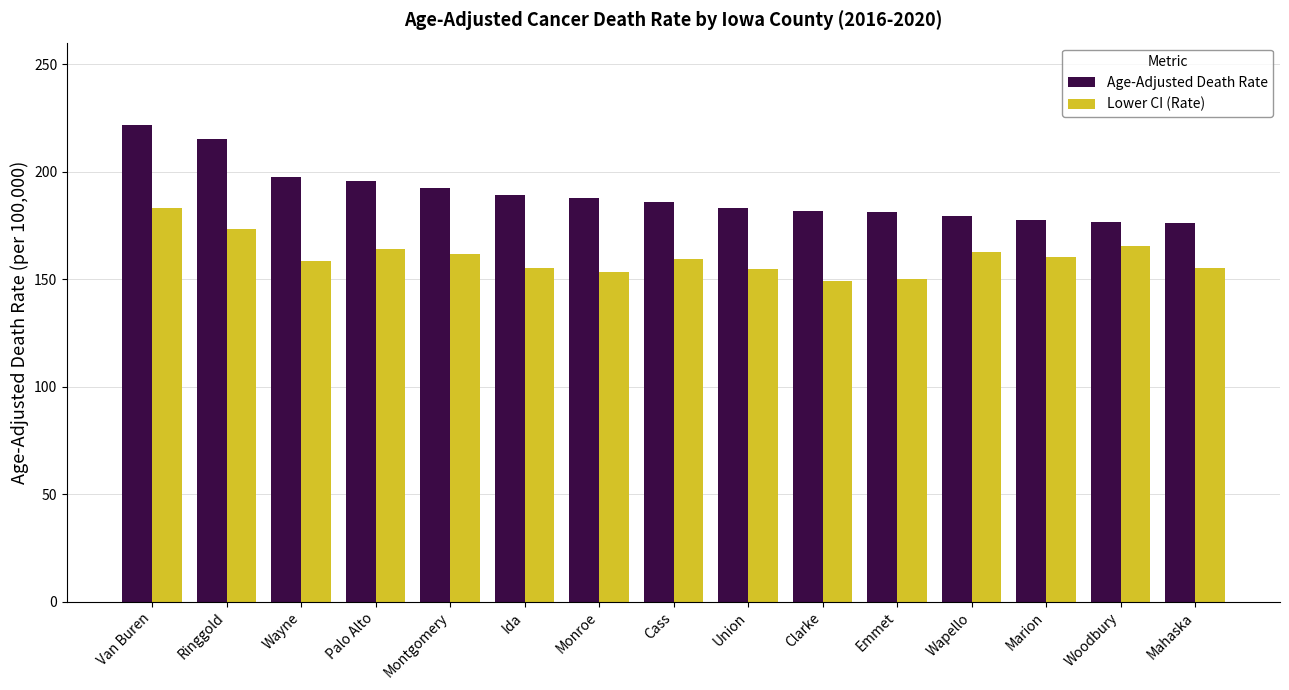

What is the difference between the second highest and minimum values in the Lower CI (Rate) series?

24.3